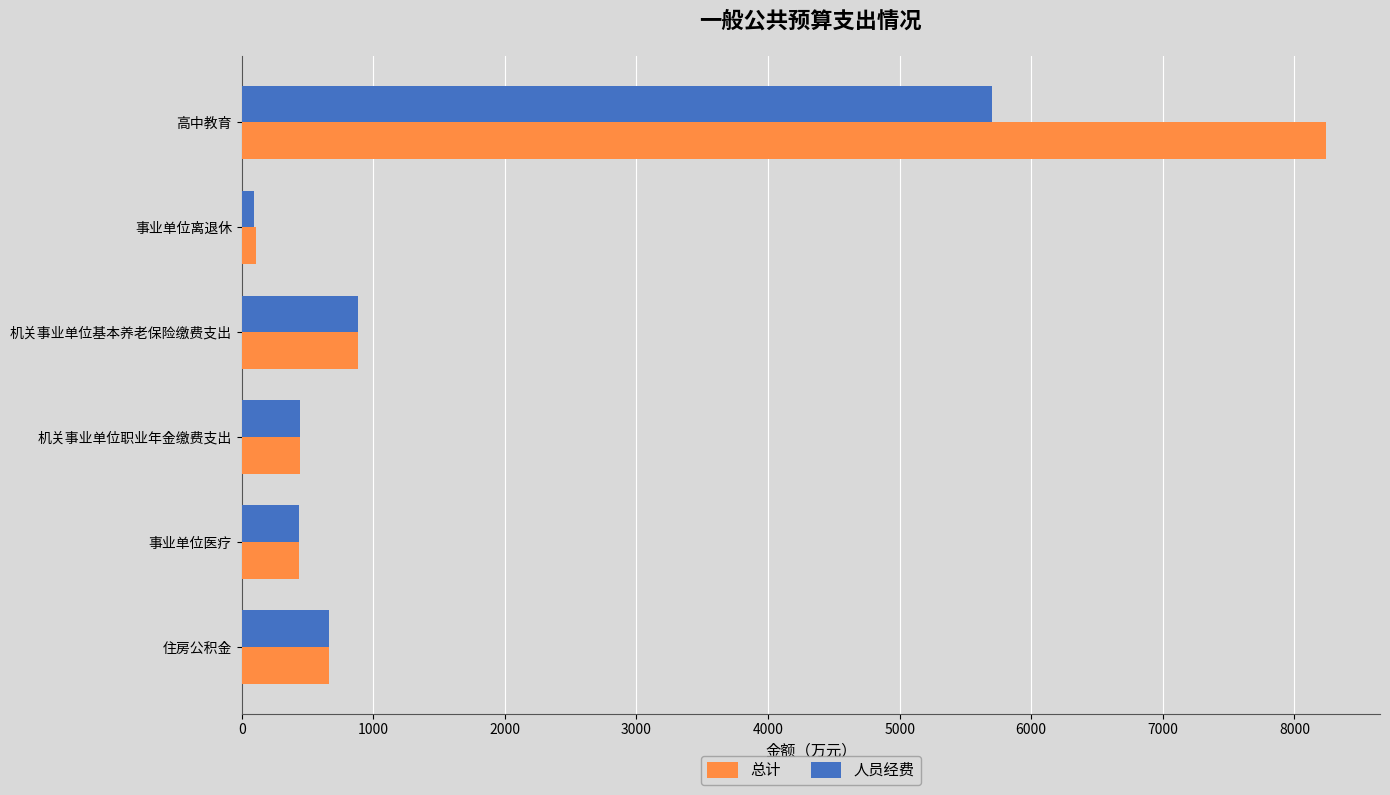

List the series in order of their peak value, lowest first.

人员经费, 总计